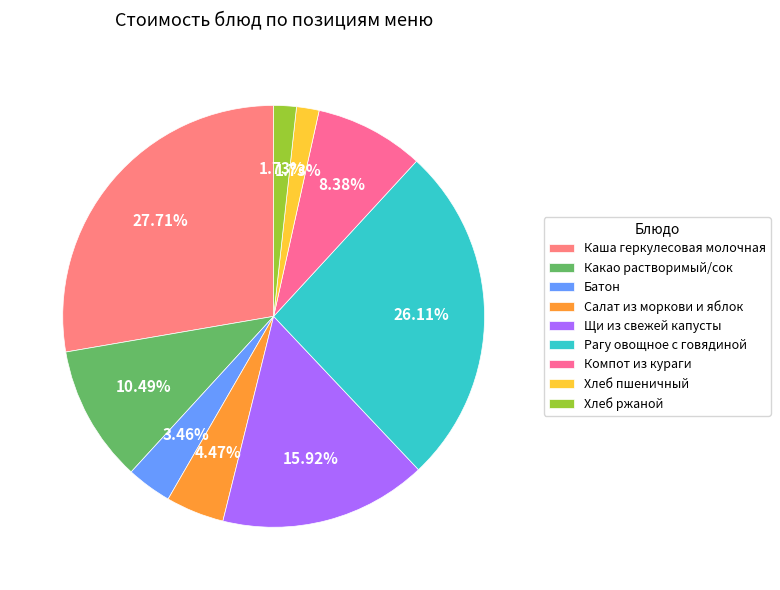

Which category has the smallest portion of the pie?

Хлеб пшеничный